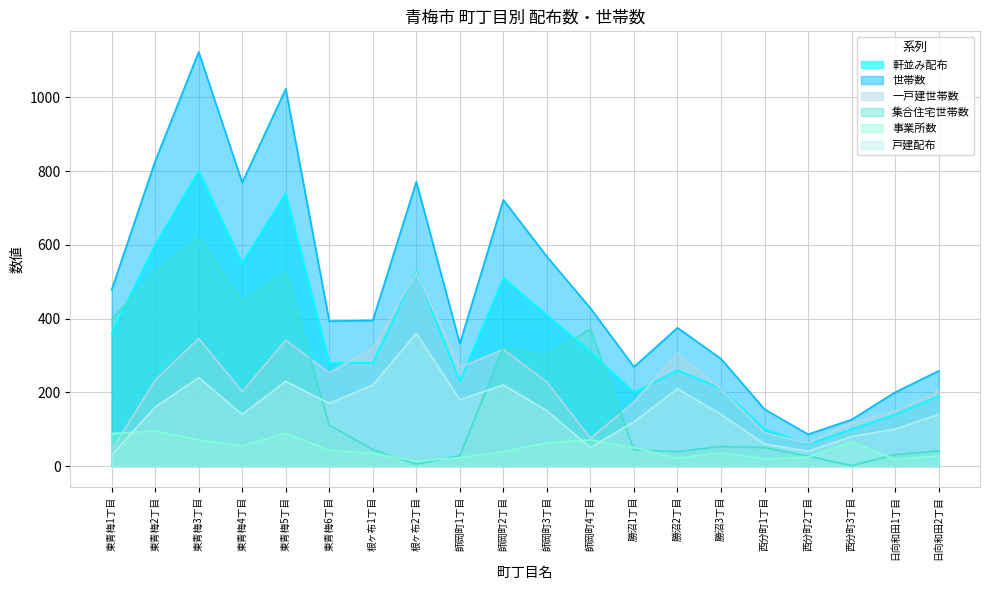

Where do 事業所数 and 集合住宅世帯数 first cross each other?

根ヶ布1丁目 and 根ヶ布2丁目